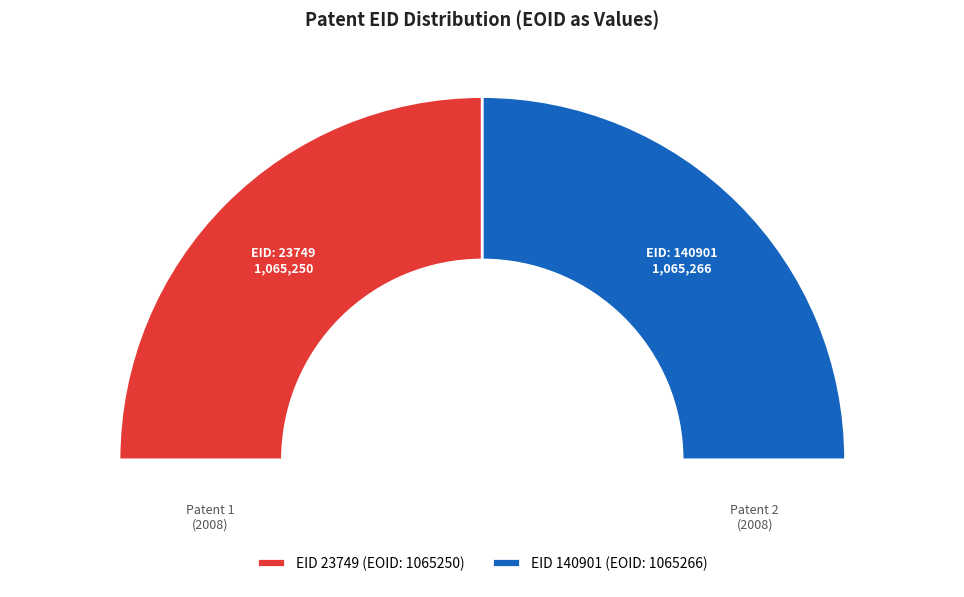

Combined, do 140901 and 23749 account for over 50%?

Yes